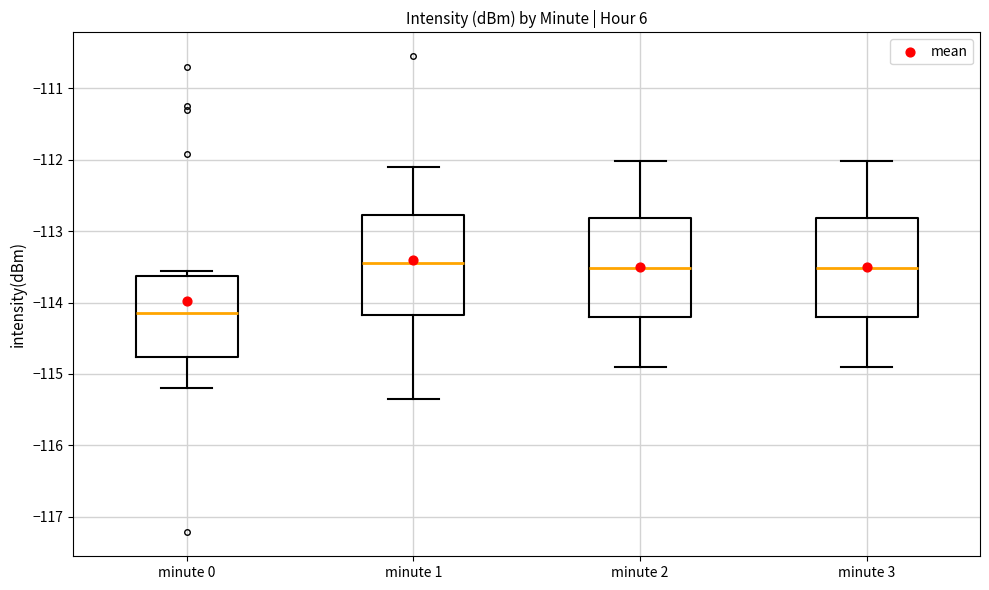

Reading left to right, read every box against the y-axis: the position of its median line, the range the box covers, and the ends of its whiskers. The values are not printed on the chart, so give them approximately, as read against the axis.

minute 0: median -114.2, box -114.8 to -113.6, whiskers -115.2 to -113.6 (just above the box's upper edge)
minute 1: median -113.4, box -114.2 to -112.8, whiskers -115.3 to -112.1
minute 2: median -113.5, box -114.2 to -112.8, whiskers -114.9 to -112.0
minute 3: median -113.5, box -114.2 to -112.8, whiskers -114.9 to -112.0